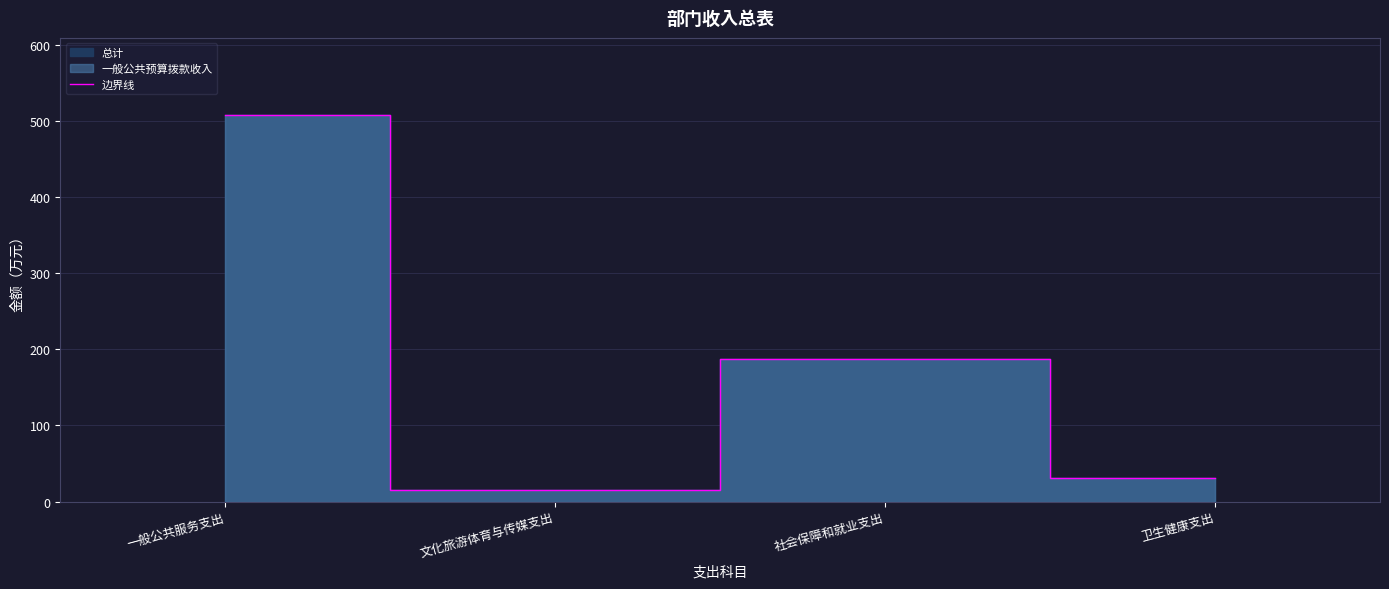

Reading left to right, transcribe all the data shown in this chart.

一般公共服务支出=507.3	文化旅游体育与传媒支出=15.5	社会保障和就业支出=187.4	卫生健康支出=31.4